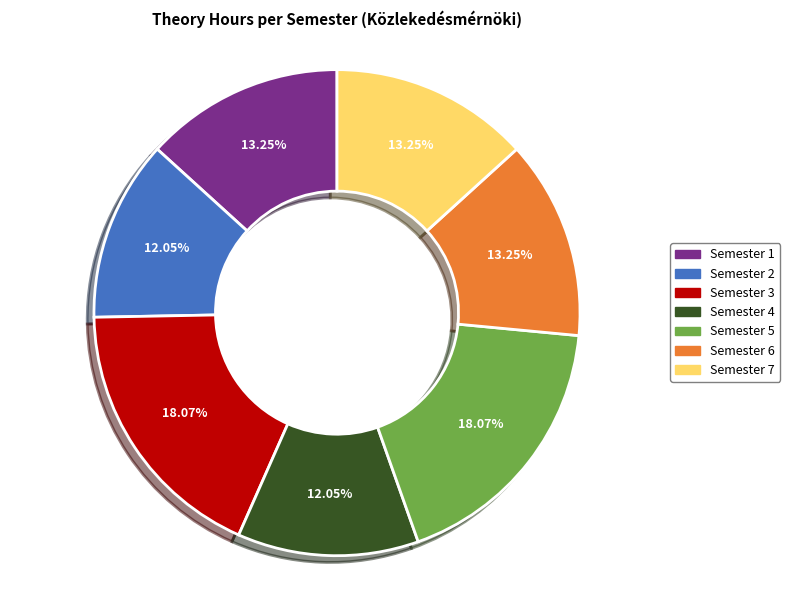

Combined, do Semester 6 and Semester 2 account for over 50%?

No